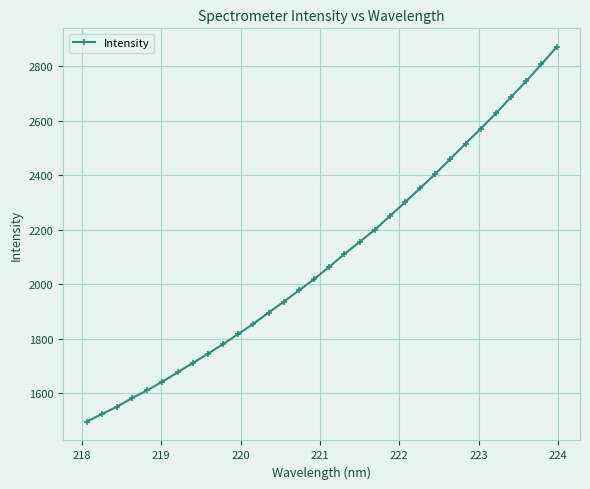

What is the greatest value displayed?

2871.2